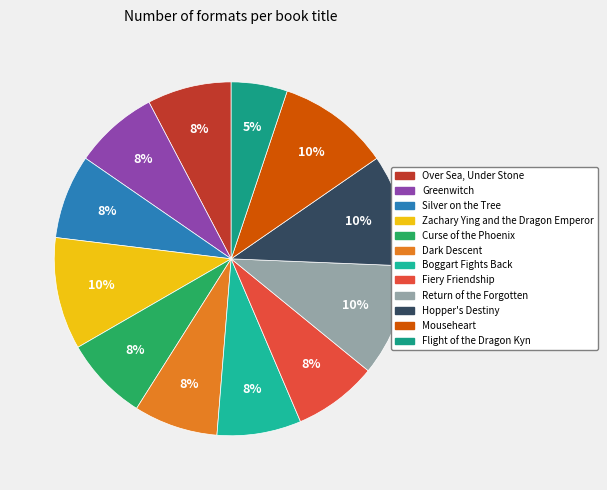

What percentage do Flight of the Dragon Kyn and Mouseheart together represent?

15.4%